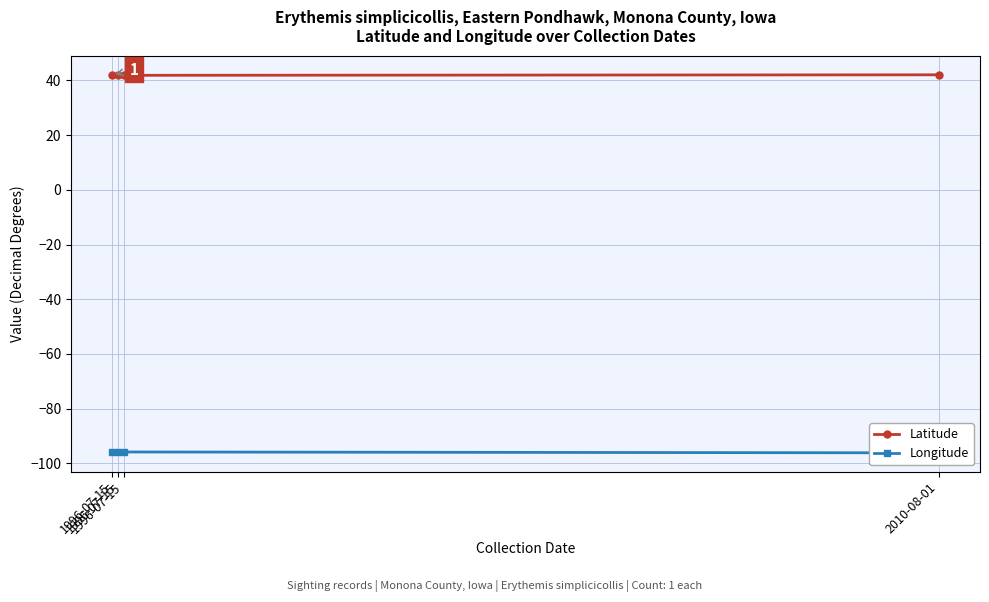

How many lines are shown in the chart?

2